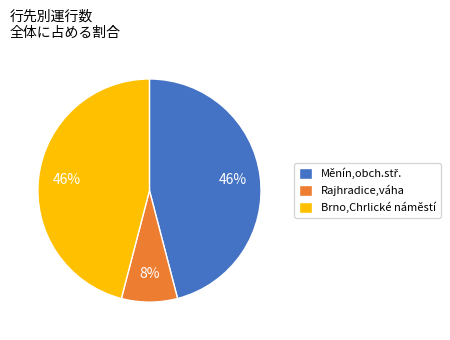

To the nearest percent, what percentage of the pie is Brno,Chrlické náměstí?

46%